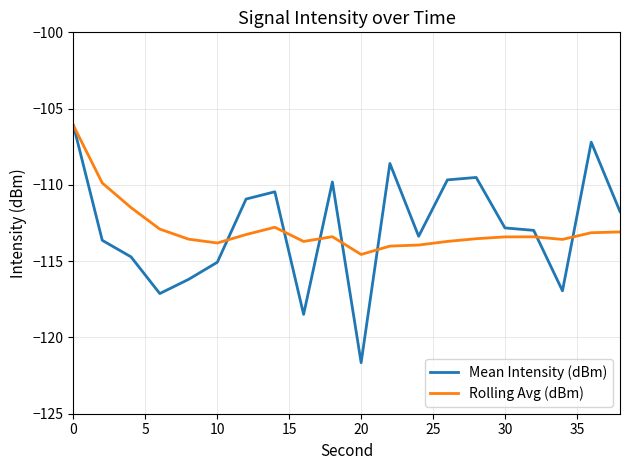

What is the highest value of the Rolling Avg (dBm) series?

-106.1